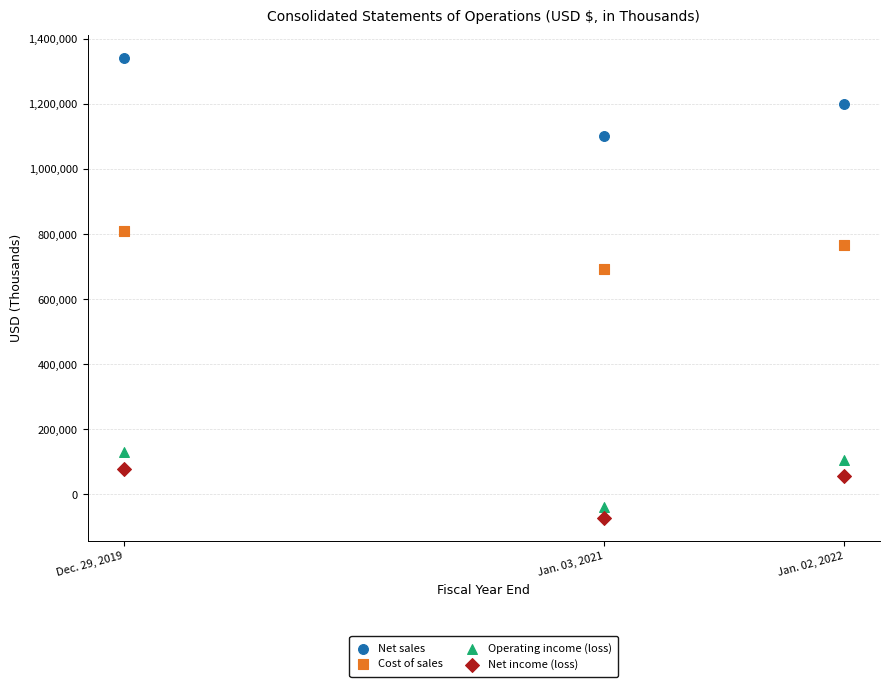

In the Cost of sales series, what Y value is closest to 751375?

767665